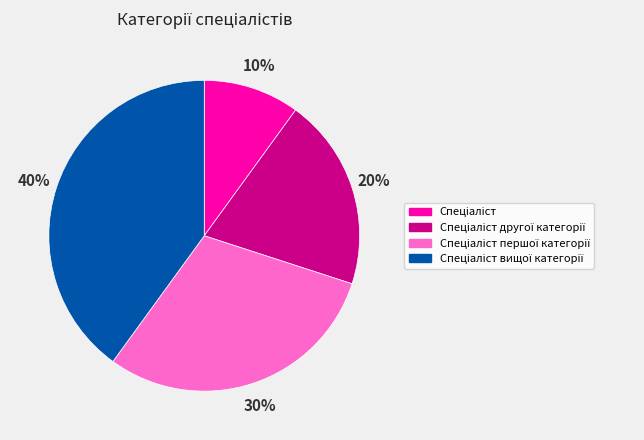

How many slices are in this pie chart?

4